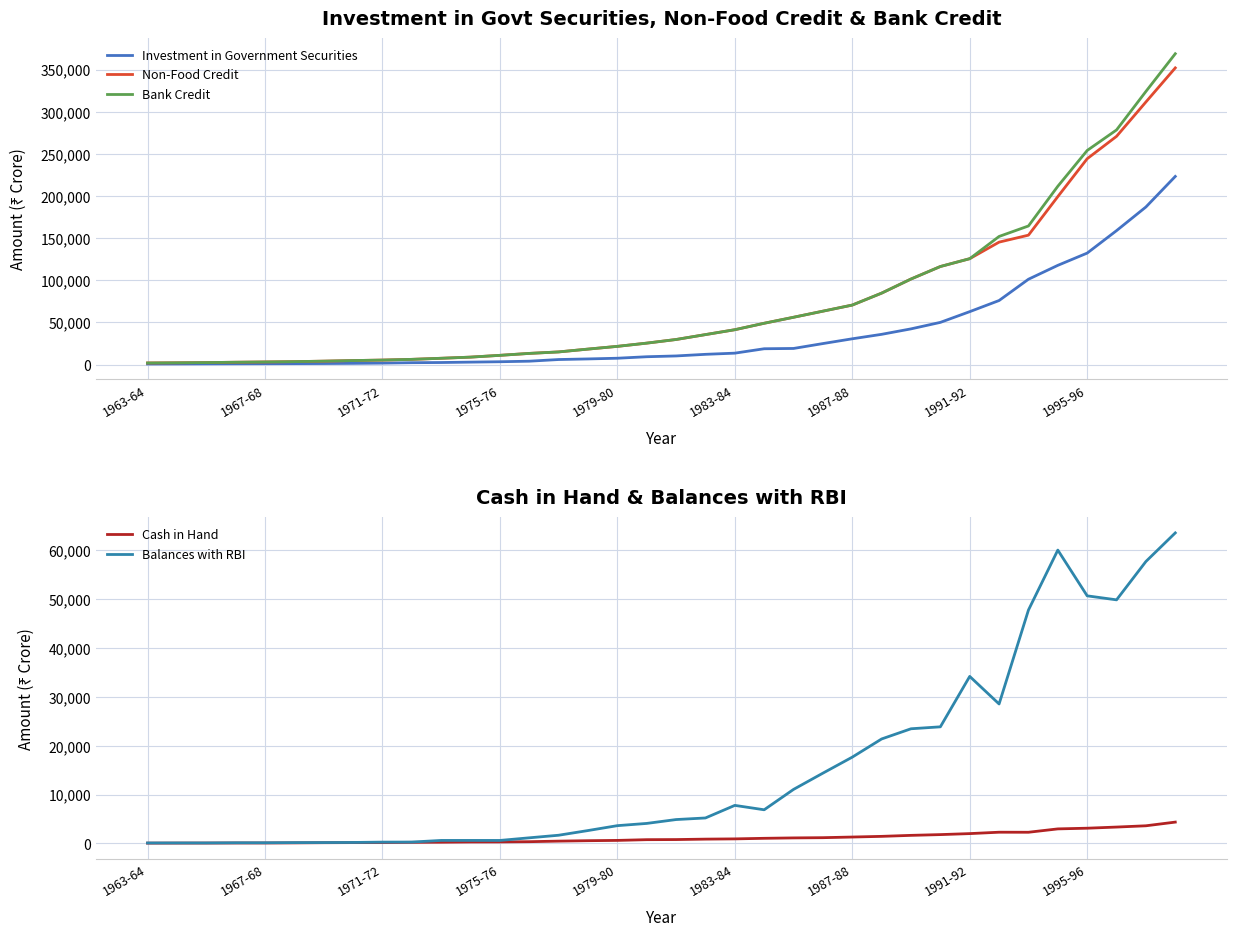

True or false: Non-Food Credit has a value of 63308 at 23.

True